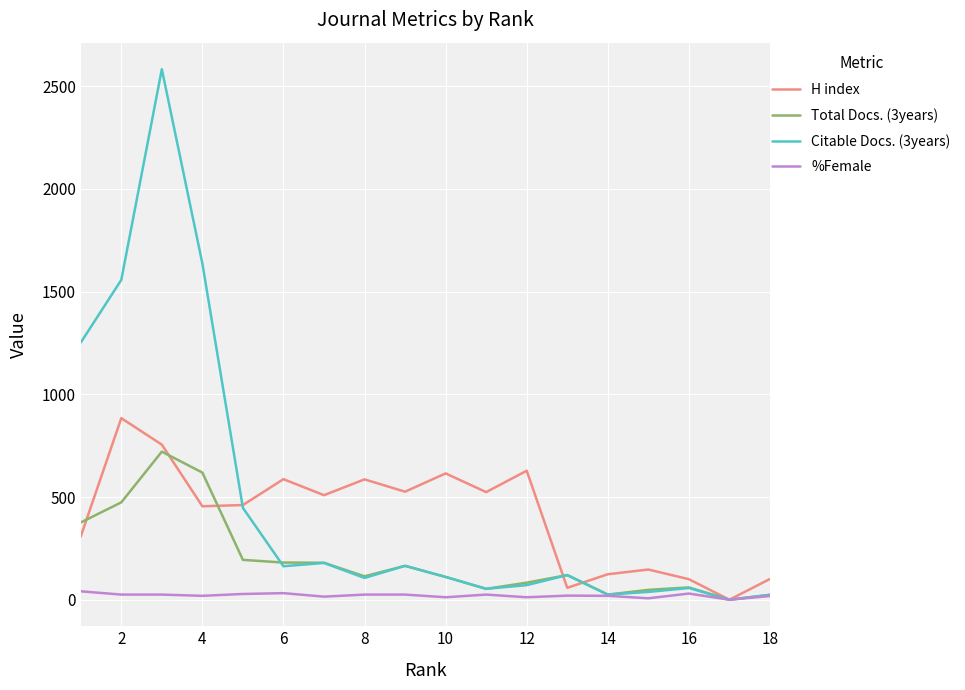

True or false: Citable Docs. (3years) and H index cross at least once.

True